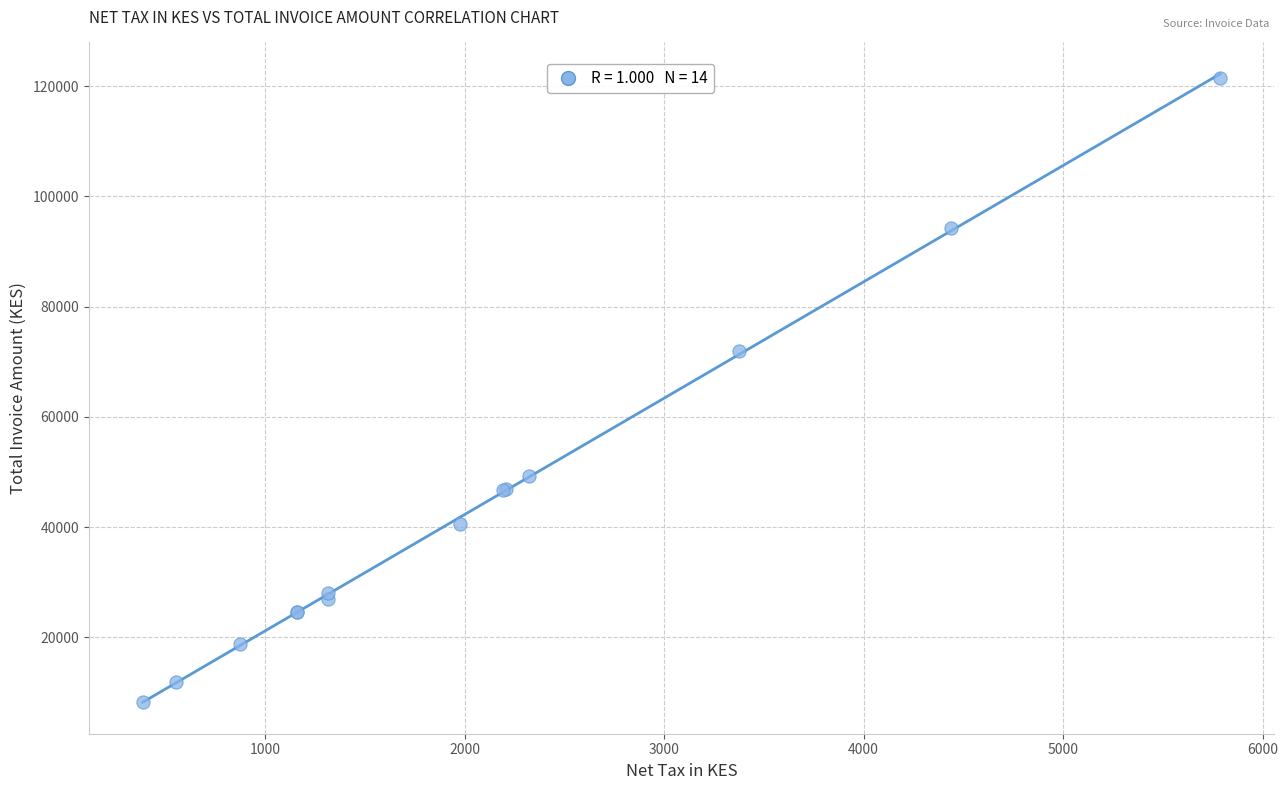

What Y value in the scatter plot is closest to 64874?

72000.1